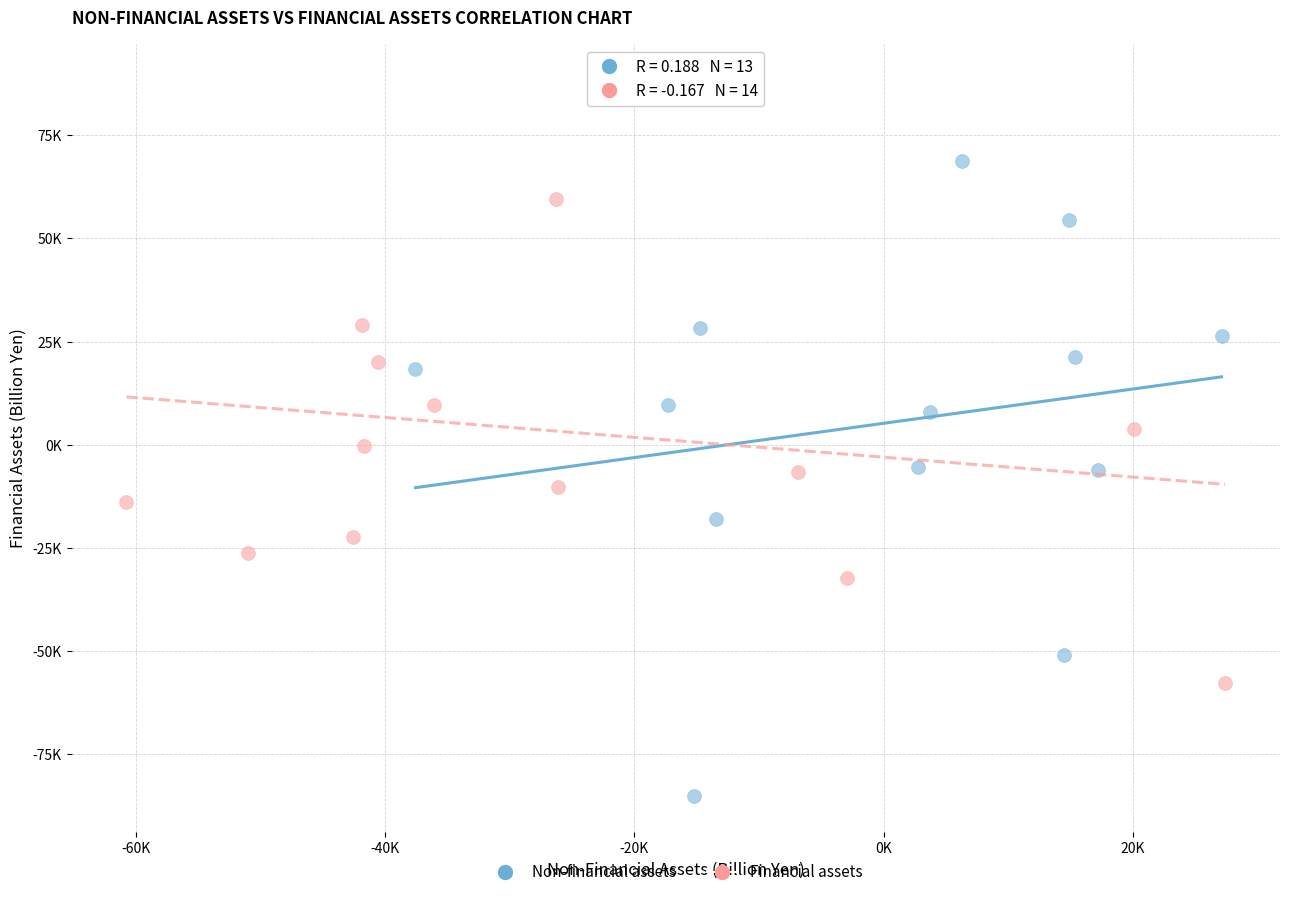

Which series contains the lowest Y value?

Non-financial assets